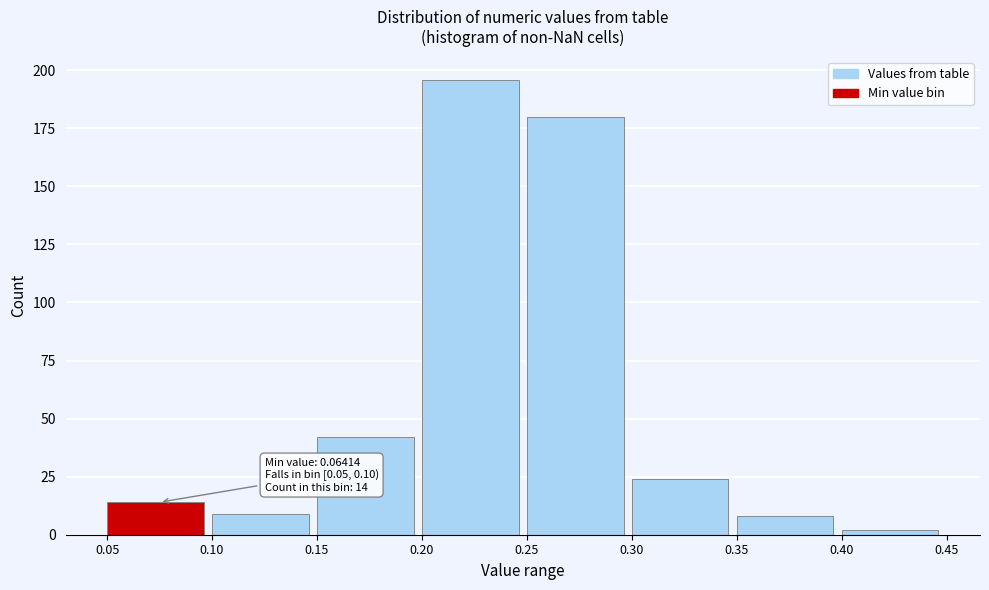

Which range on the x-axis has the tallest bar?

0.20 to 0.25